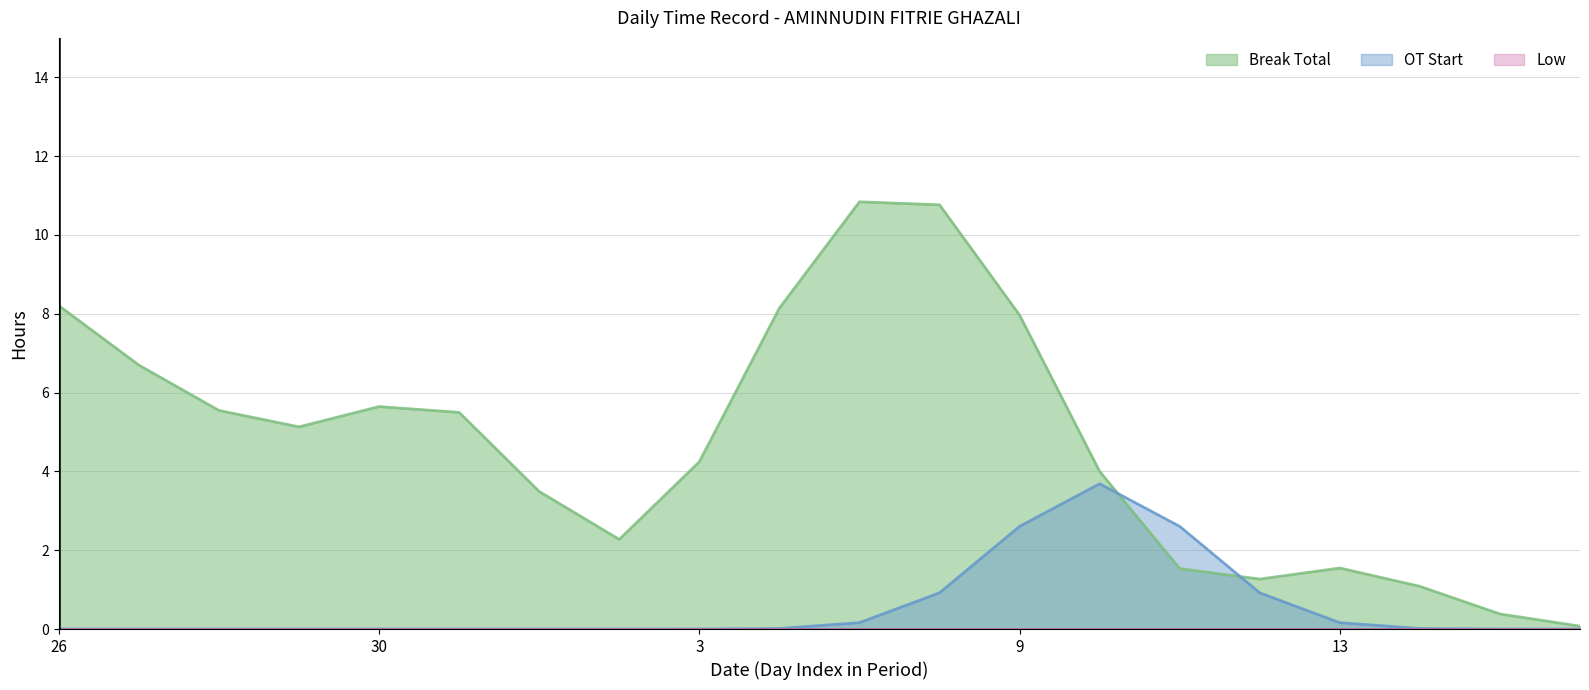

True or false: Low and OT Start intersect in this chart.

False